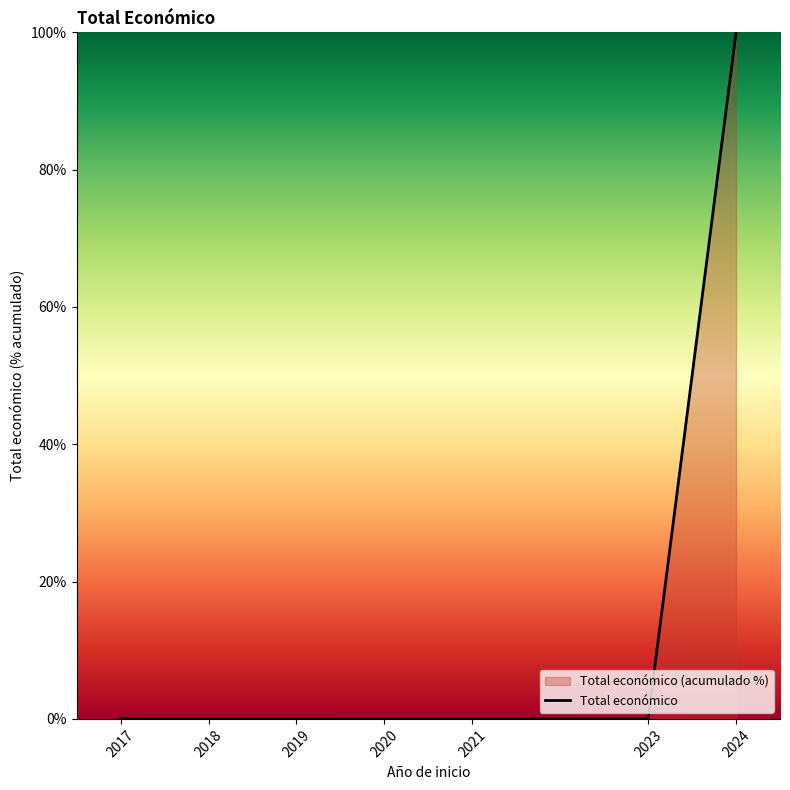

True or false: the data shows 0.0 at 2020.

False